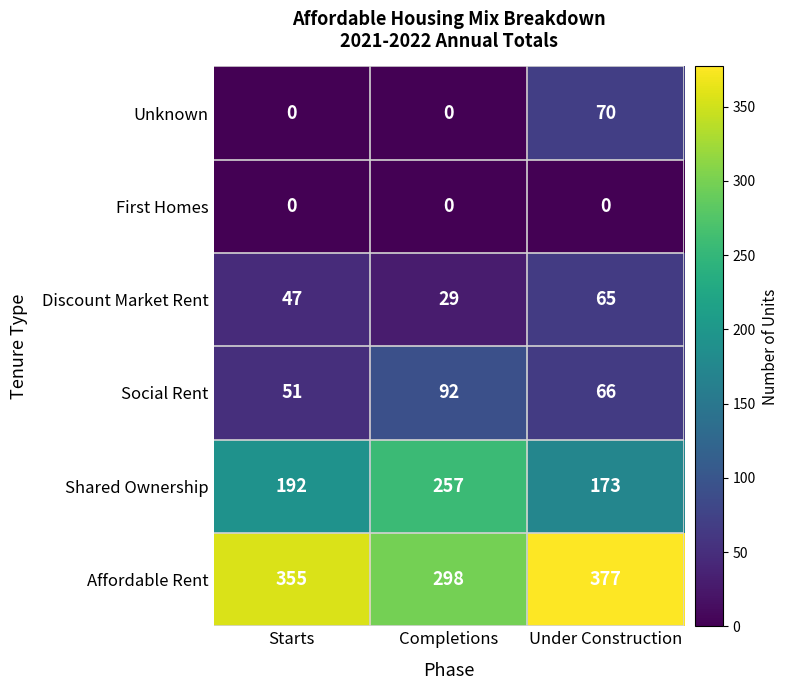

What is the difference between the Shared Ownership values at Starts and Under Construction?

19